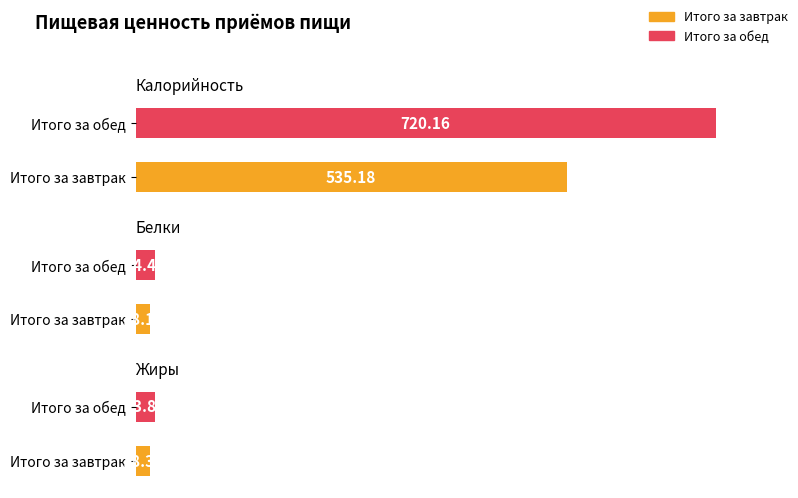

At which label does Белки reach its peak?

Итого за обед